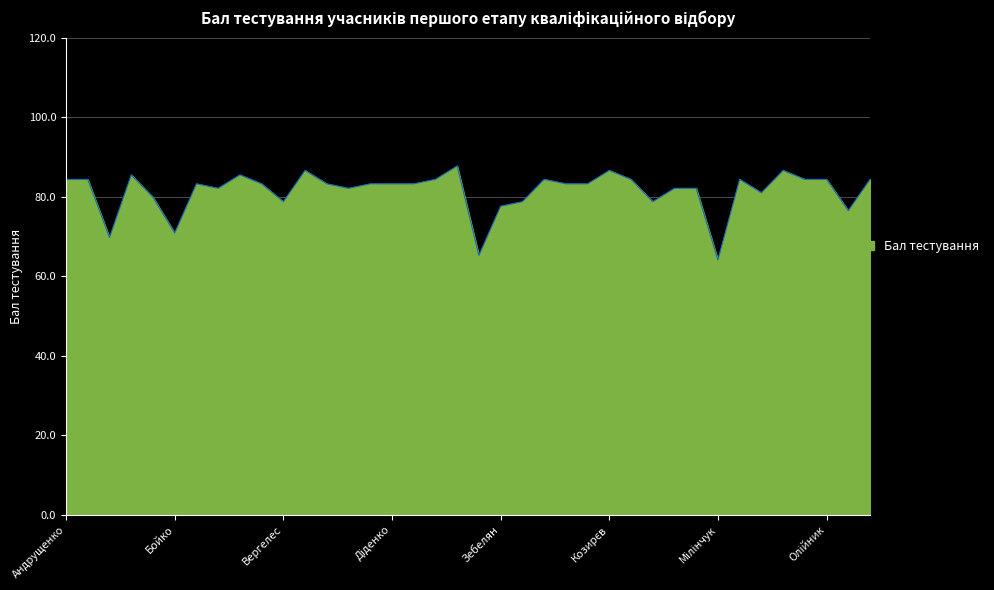

What is the minimum value shown in the chart?

64.1